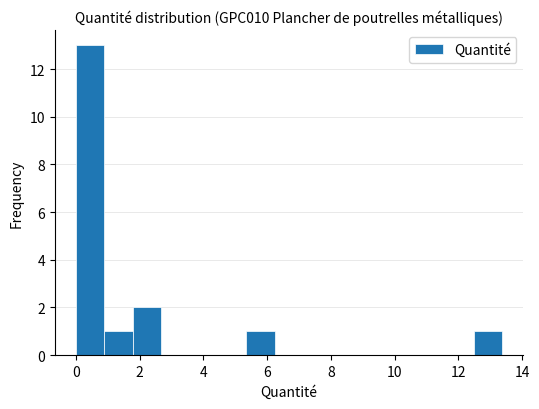

Which range on the x-axis has the tallest bar?

0.0 to 1.0